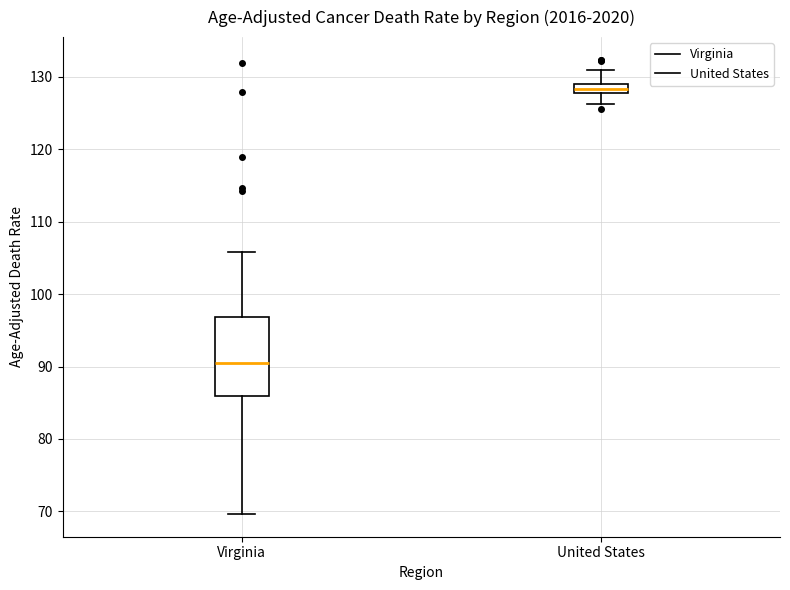

Where is the upper edge of the box for United States on the y-axis? The values are not printed on the chart, so give them approximately, as read against the axis.

129